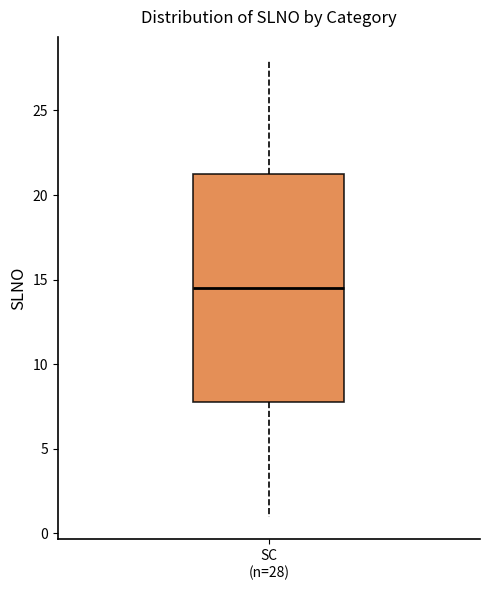

Transcribe this box plot: give where the median line is, the range the box spans, and where the two whiskers end, as read against the y-axis. The values are not printed on the chart, so give them approximately, as read against the axis.

median 14.5, box 8.0 to 21.5, whiskers 1.0 to 28.0